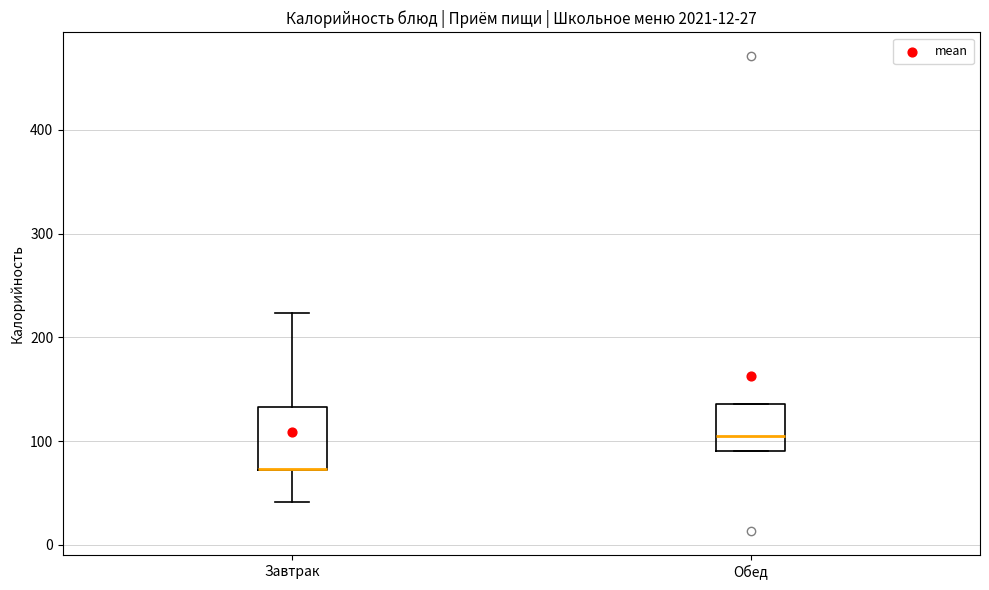

Comparing the boxes themselves (not the whiskers), which one is the tallest?

Завтрак